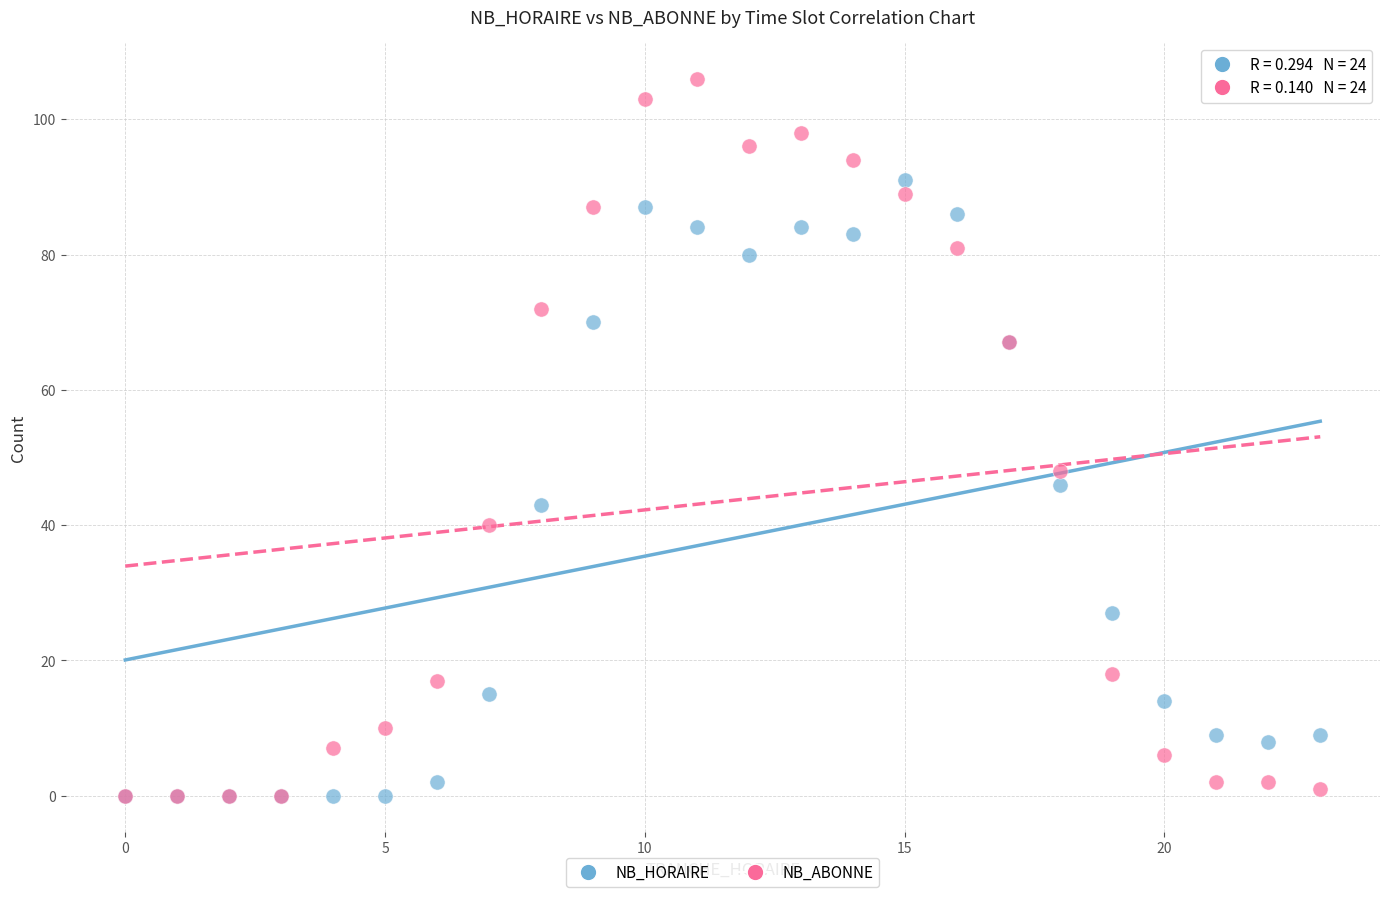

In the NB_ABONNE series, what Y value is closest to 53?

48